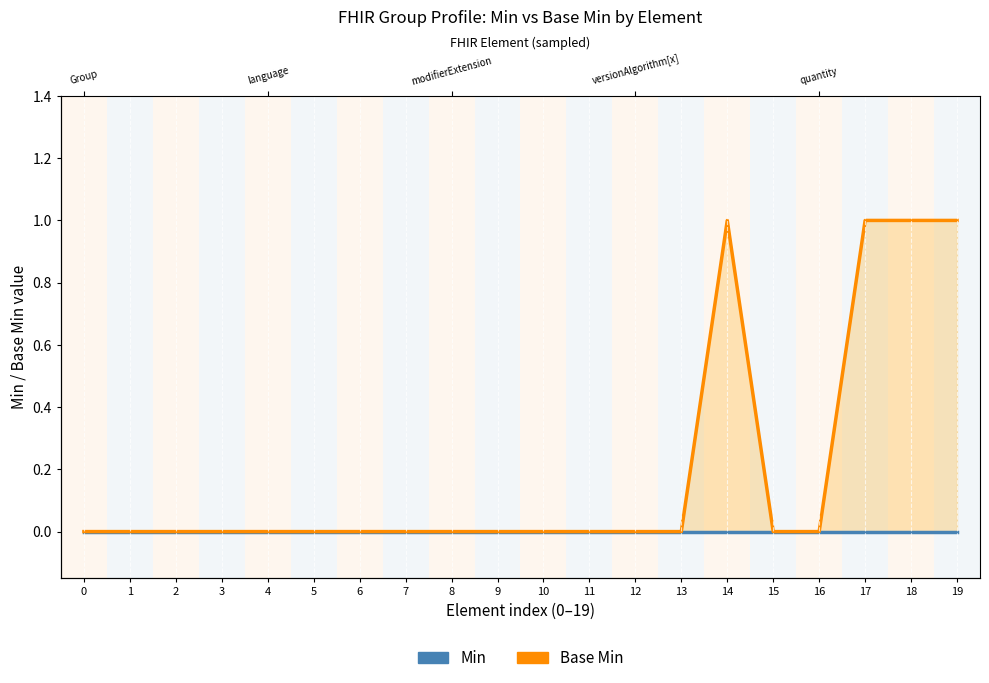

What are all the series names shown in the legend?

Min, Base Min